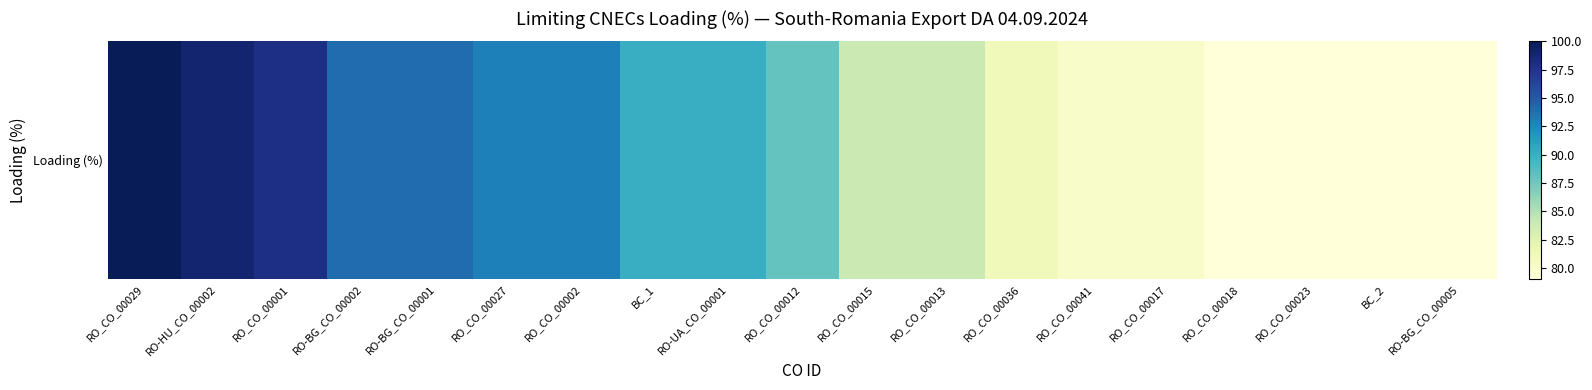

What value does the data have at RO_CO_00013?

84